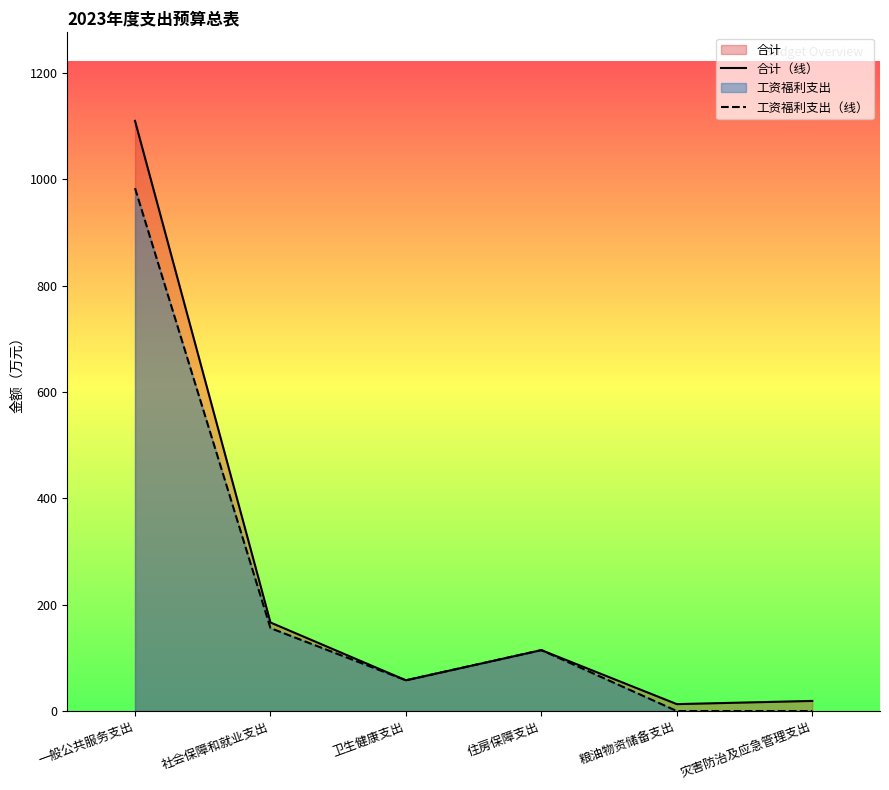

True or false: 工资福利支出（线） and 合计（线） intersect in this chart.

False